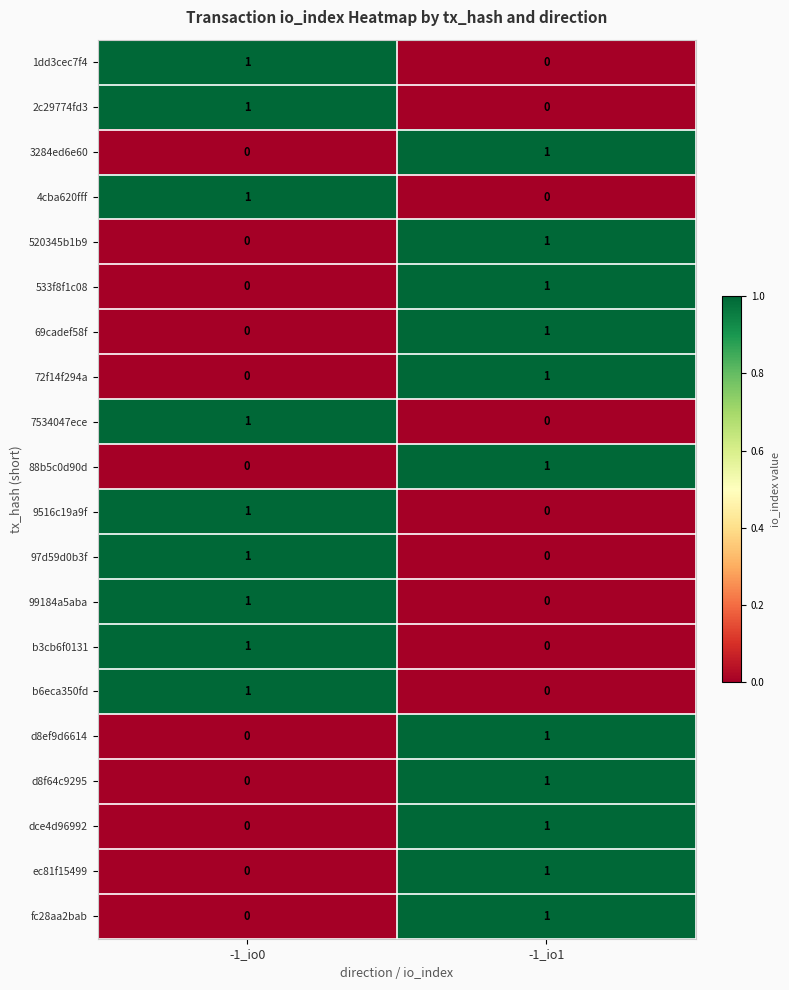

Where is ec81f15499 nearest to the value 0?

-1_io0